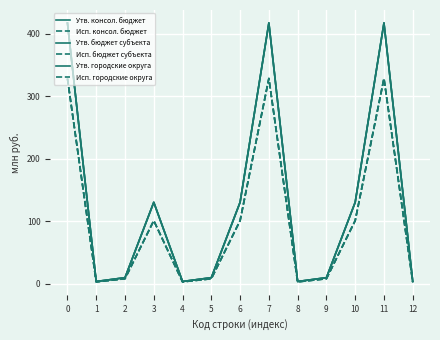

Rank the series by their maximum value, from highest to lowest.

Утв. консол. бюджет, Утв. бюджет субъекта, Утв. городские округа, Исп. консол. бюджет, Исп. бюджет субъекта, Исп. городские округа